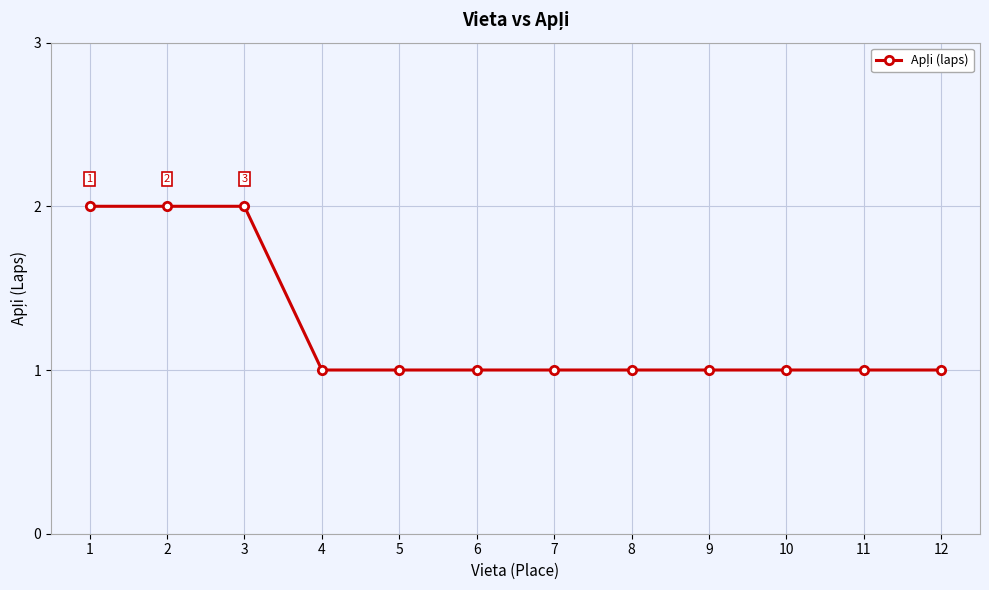

What is the value of the 8th point from the left?

1